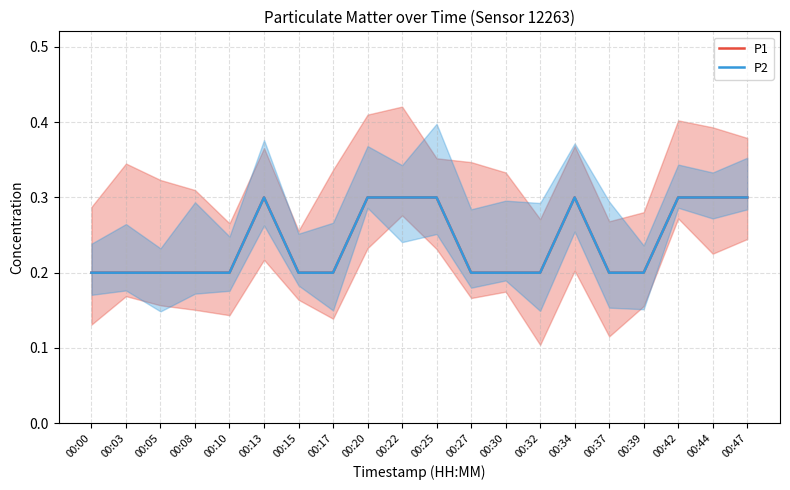

List the series in order of their peak value, lowest first.

P1, P2